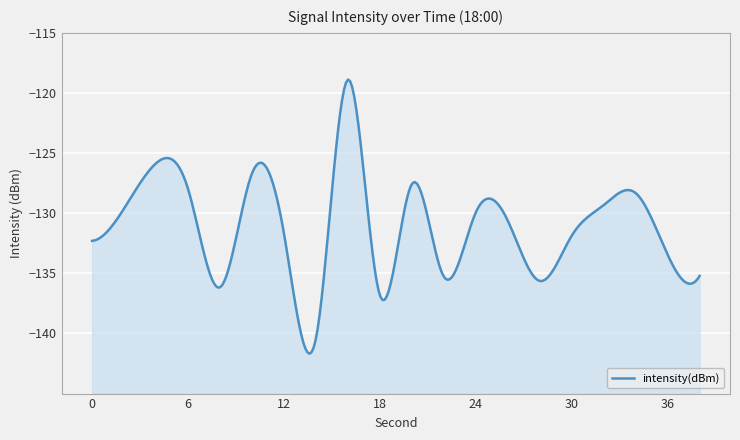

Reading left to right, list all the values displayed in this chart.

0=-132.3	2=-129.6	4=-125.9	6=-128.0	8=-136.2	10=-126.7	12=-131.7	14=-140.4	16=-118.9	18=-136.8	20=-127.6	22=-135.3	24=-129.9	26=-130.6	28=-135.6	30=-131.9	32=-129.3	34=-128.3	36=-133.5	38=-135.2